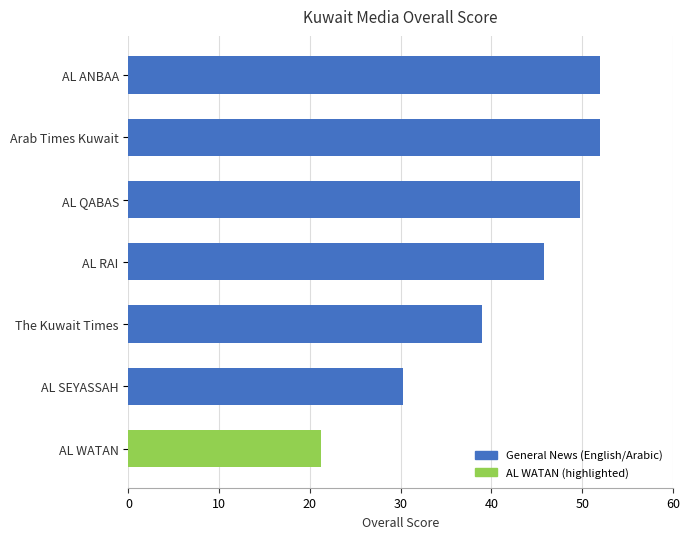

Is it true that the value at AL SEYASSAH is 30.2?

True